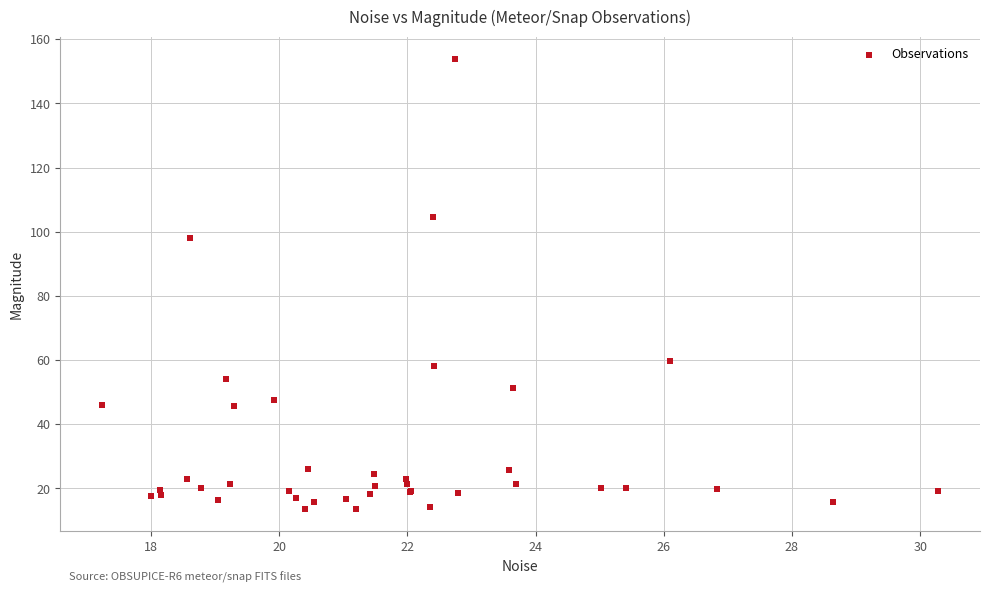

What Y value in the scatter plot is closest to 83?

98.2